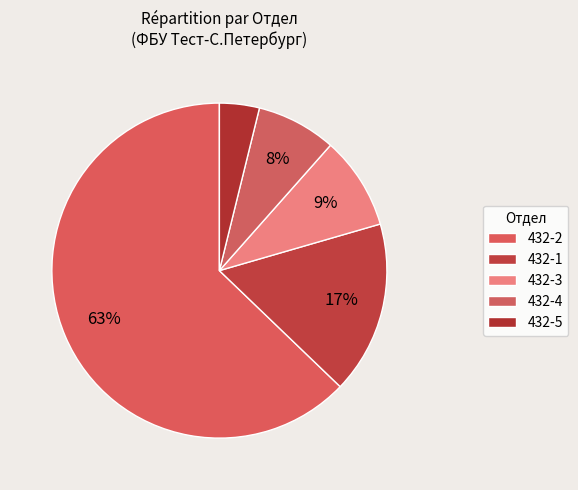

Count the number of slices in the pie.

5